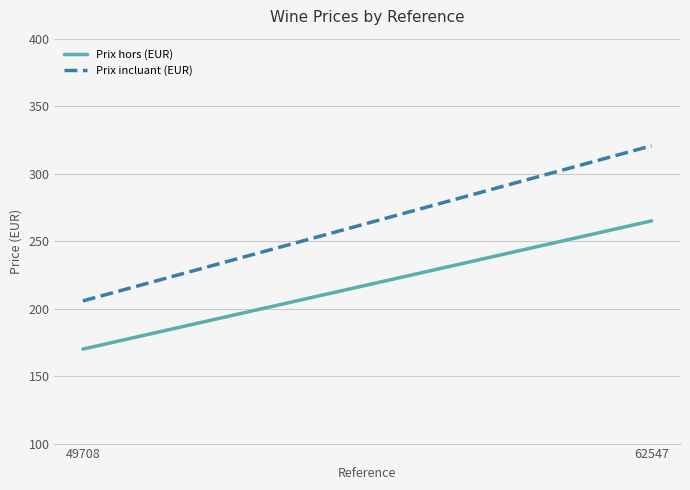

What is the value of the Prix hors (EUR) point at the 1st from the left?

170.0